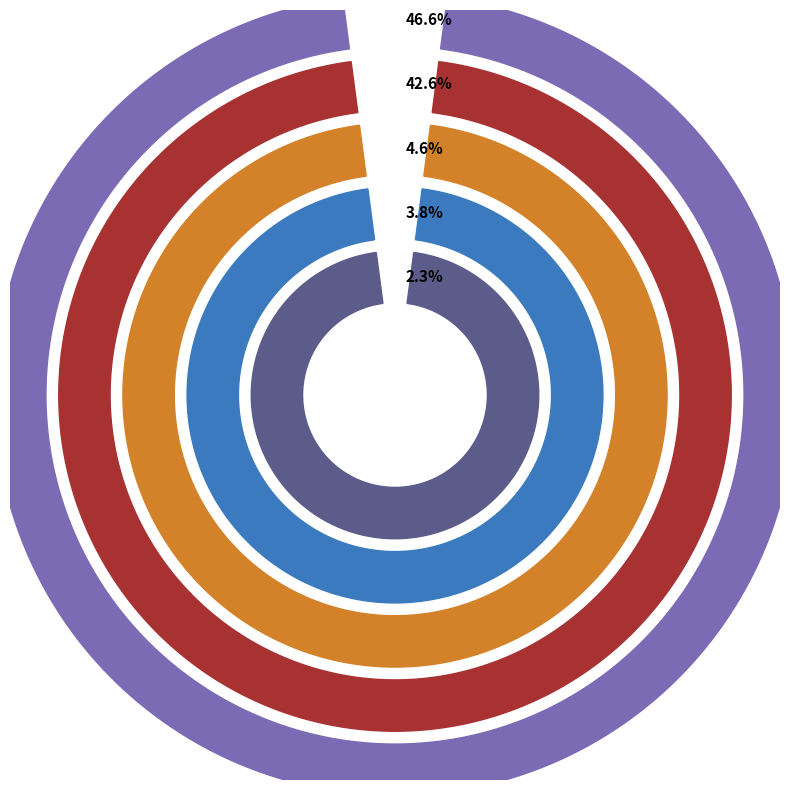

Is there any slice that represents more than half of the pie?

No